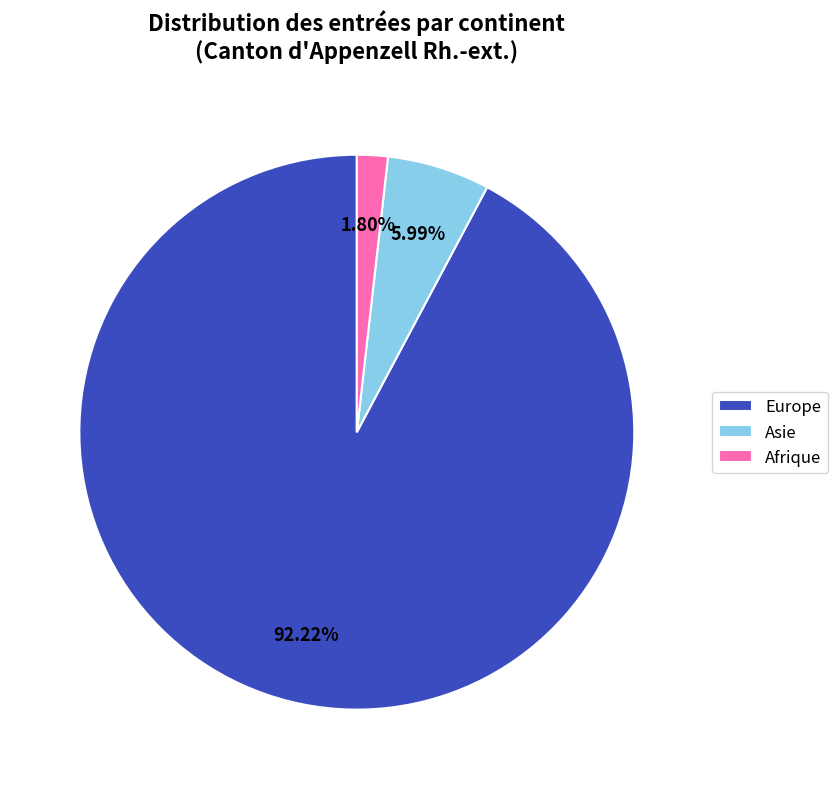

Which category has the smallest portion of the pie?

Afrique